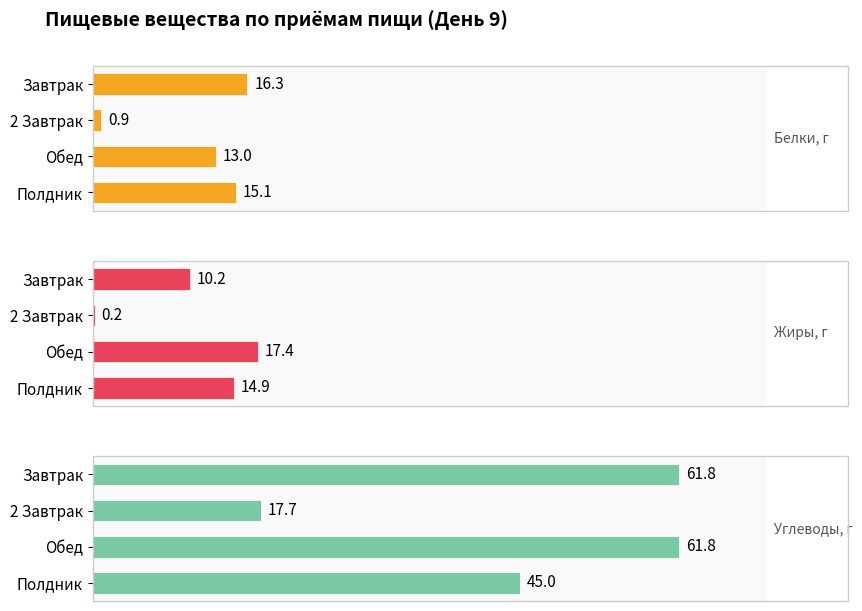

The value of Белки, г at Завтрак is 16.3. True or false?

True